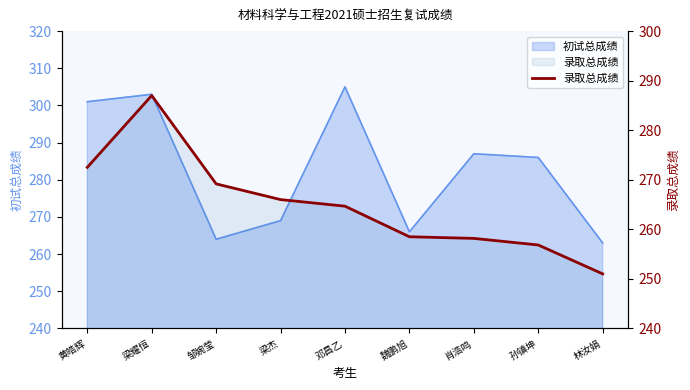

How many lines are shown in the chart?

1